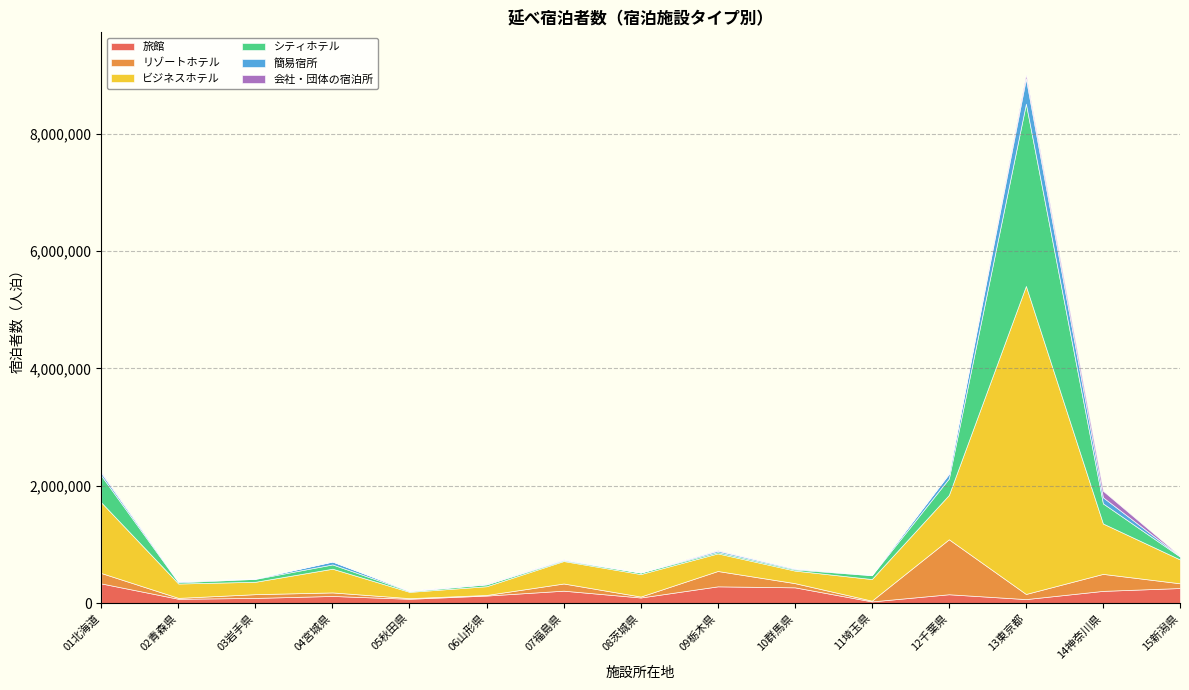

Rank the categories by シティホテル value from highest to lowest.

13東京都, 01北海道, 14神奈川県, 12千葉県, 04宮城県, 11埼玉県, 15新潟県, 03岩手県, 06山形県, 08茨城県, 09栃木県, 02青森県, 10群馬県, 07福島県, 05秋田県